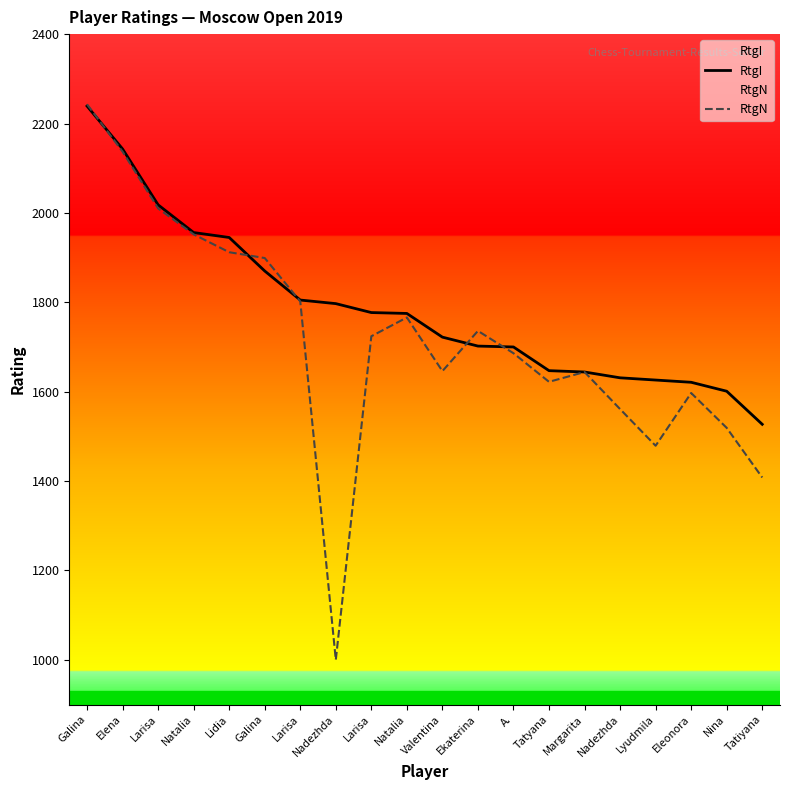

True or false: RtgI has a value of 1644 at Margarita.

True